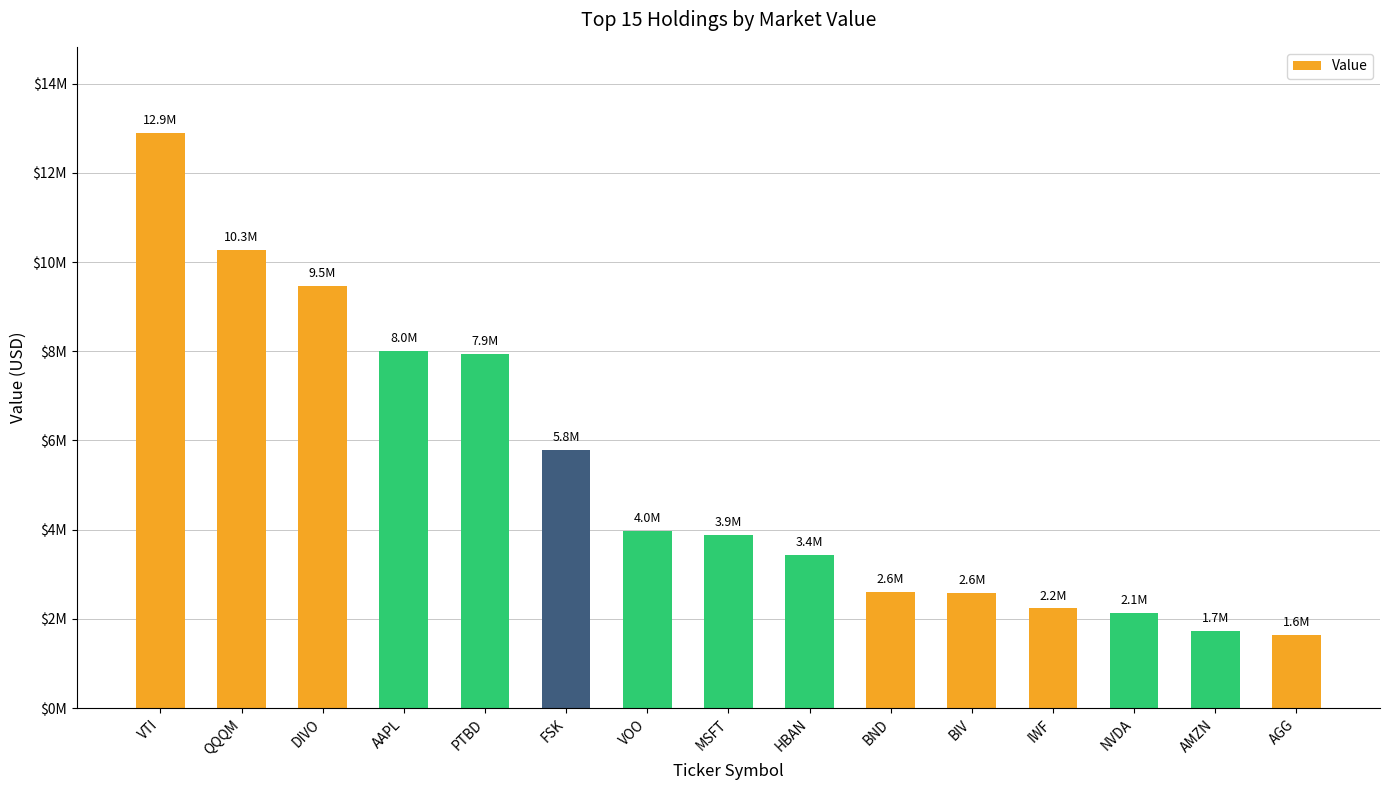

What position from the right is HBAN?

7